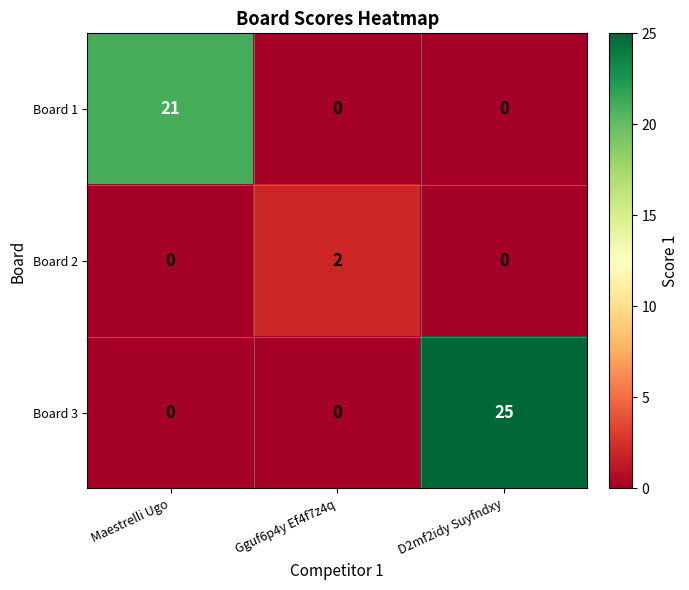

The Board 3 series shows -10 at Maestrelli Ugo. True or false?

False